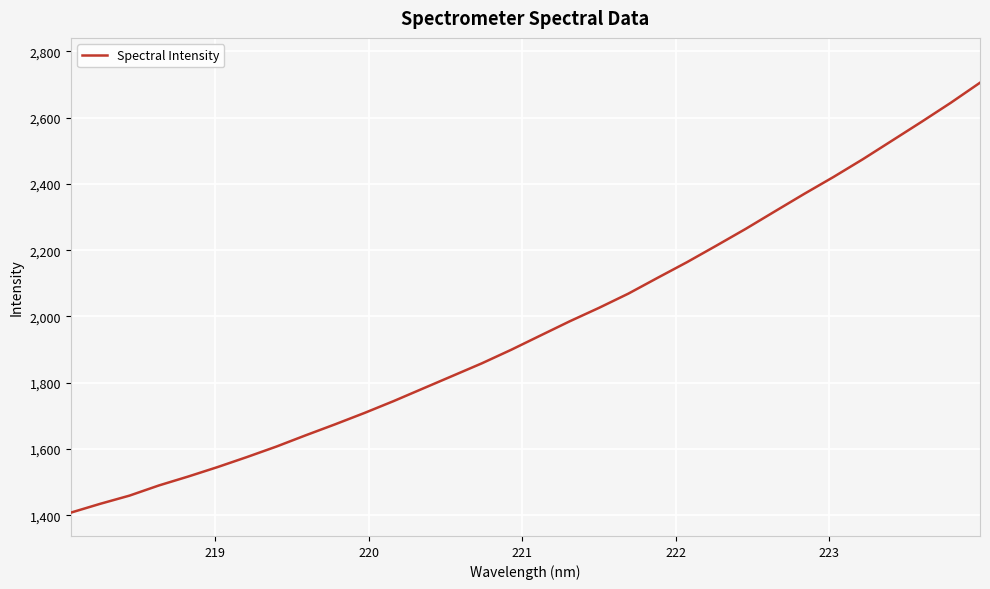

What is the sum of all values?

62995.6